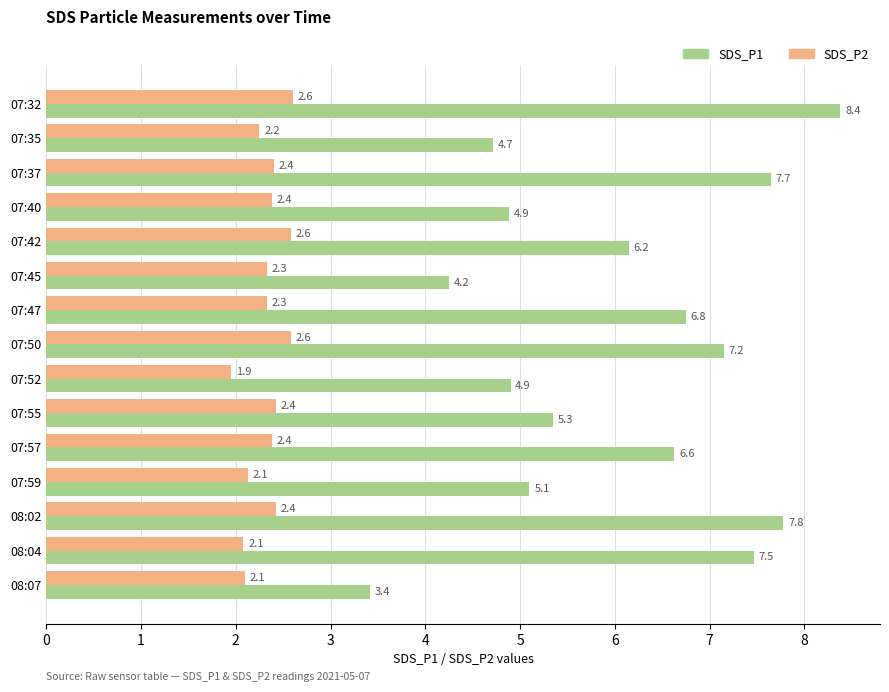

What is the average value of the SDS_P1 series?

6.0